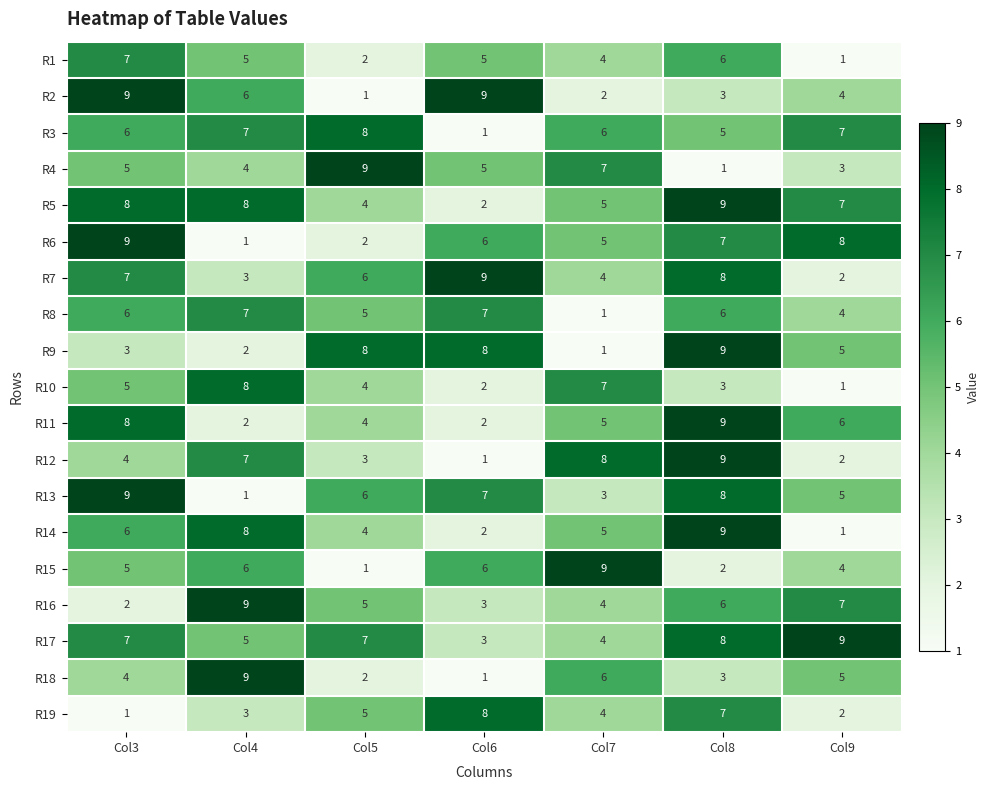

What is the spread (max minus min) of values at Col3?

8